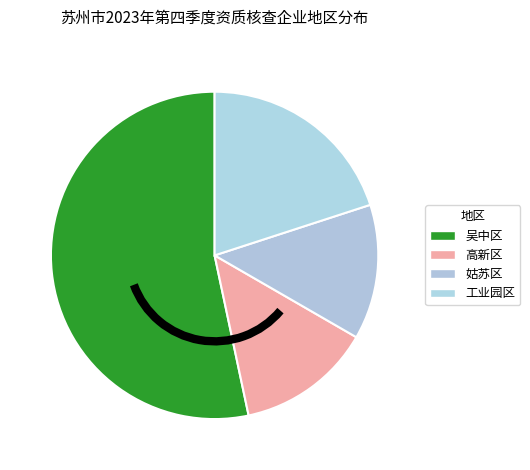

Is there a majority slice in this chart?

Yes